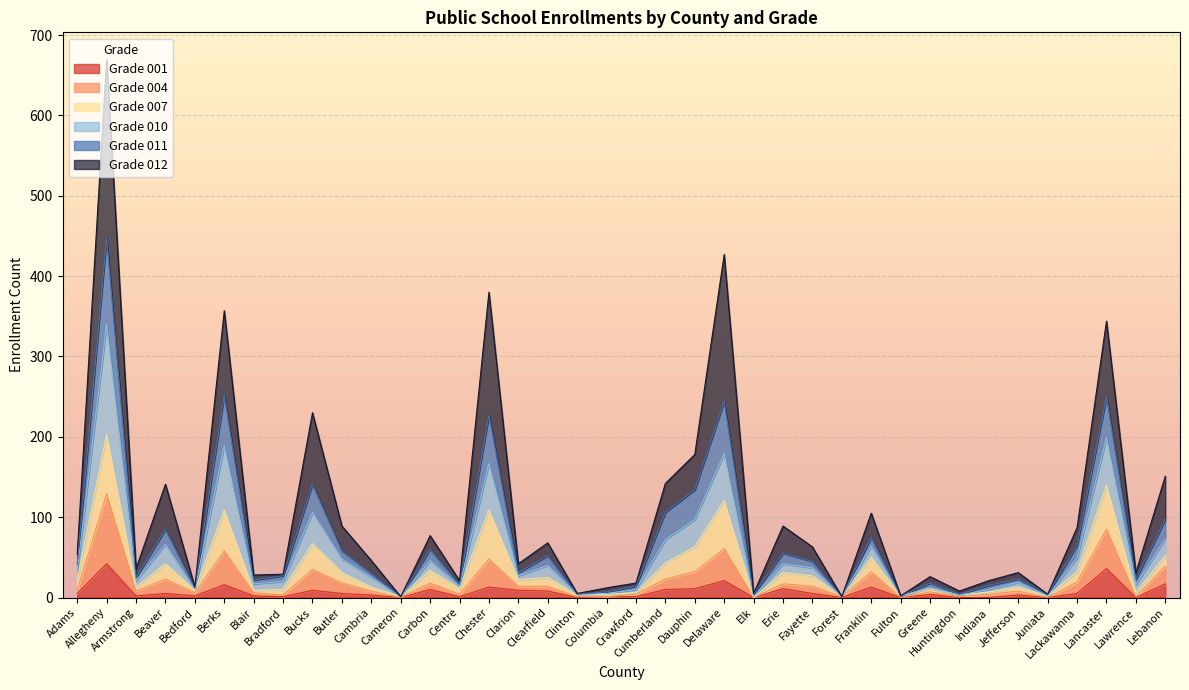

Rank the categories by 001 value from highest to lowest.

Allegheny, Lancaster, Delaware, Lebanon, Berks, Chester, Franklin, Dauphin, Erie, Carbon, Cumberland, Bucks, Clarion, Clearfield, Adams, Beaver, Butler, Fayette, Lackawanna, Greene, Cambria, Jefferson, Armstrong, Bedford, Blair, Bradford, Centre, Columbia, Crawford, Cameron, Clinton, Elk, Forest, Fulton, Huntingdon, Indiana, Juniata, Lawrence